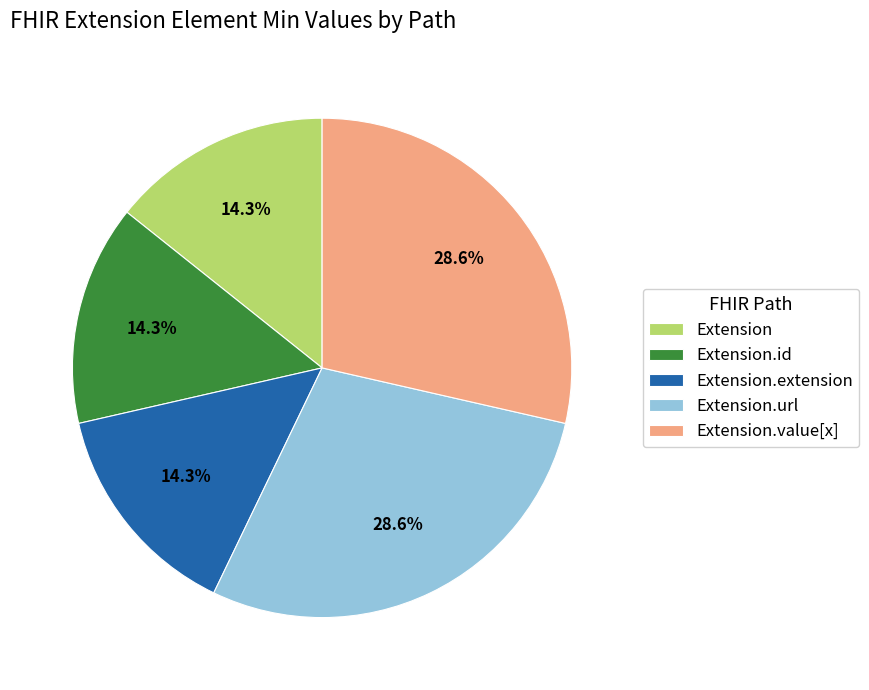

Count the number of slices in the pie.

5